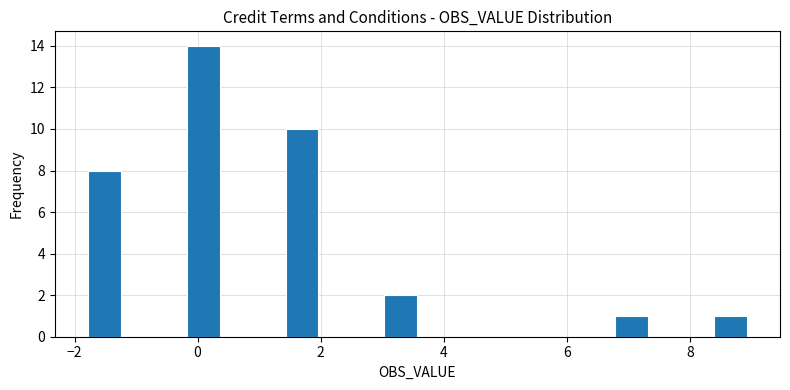

Read against the x-axis, roughly where is the centre of the tallest bar?

0.0